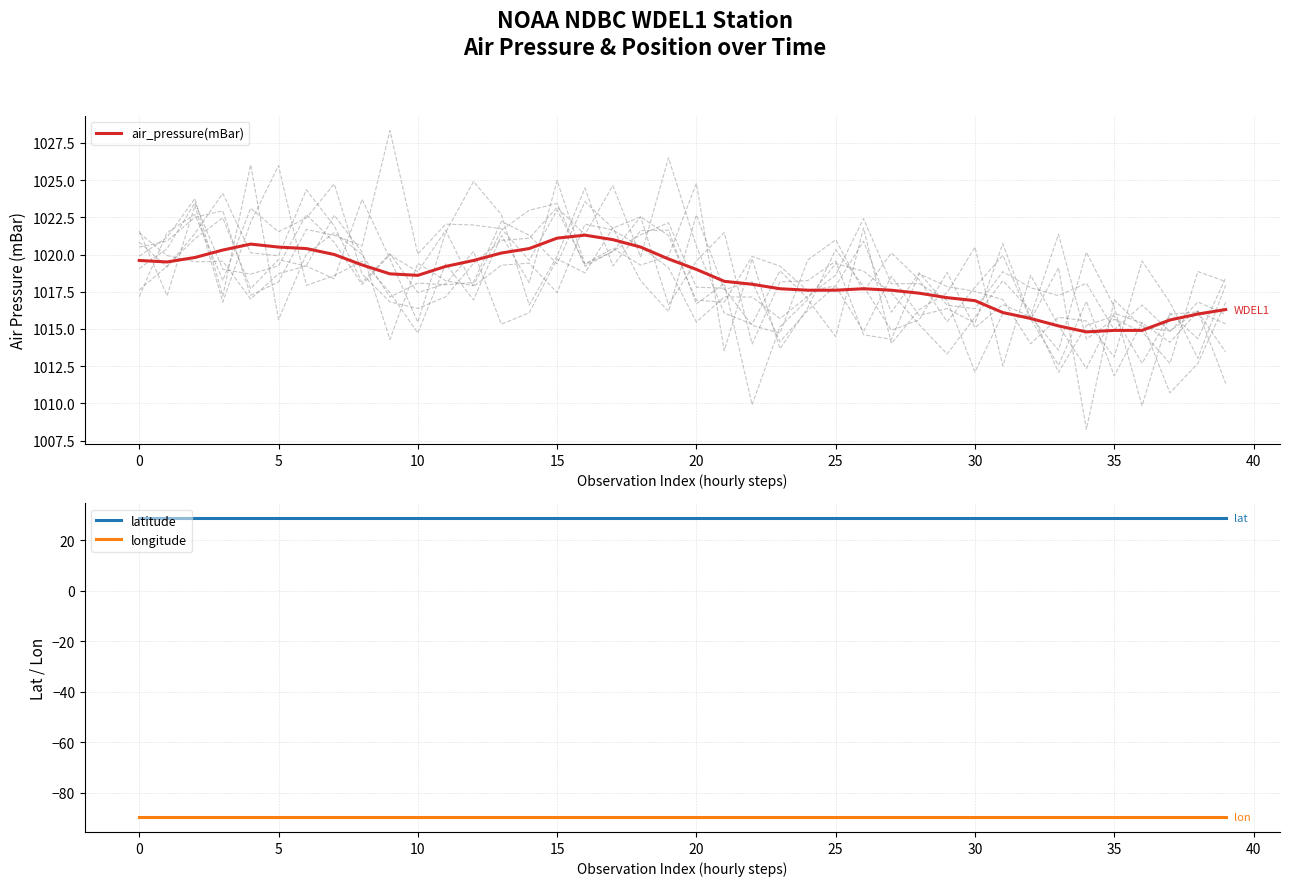

What is the difference between the maximum and minimum values in the air_pressure(mBar) series?

6.5